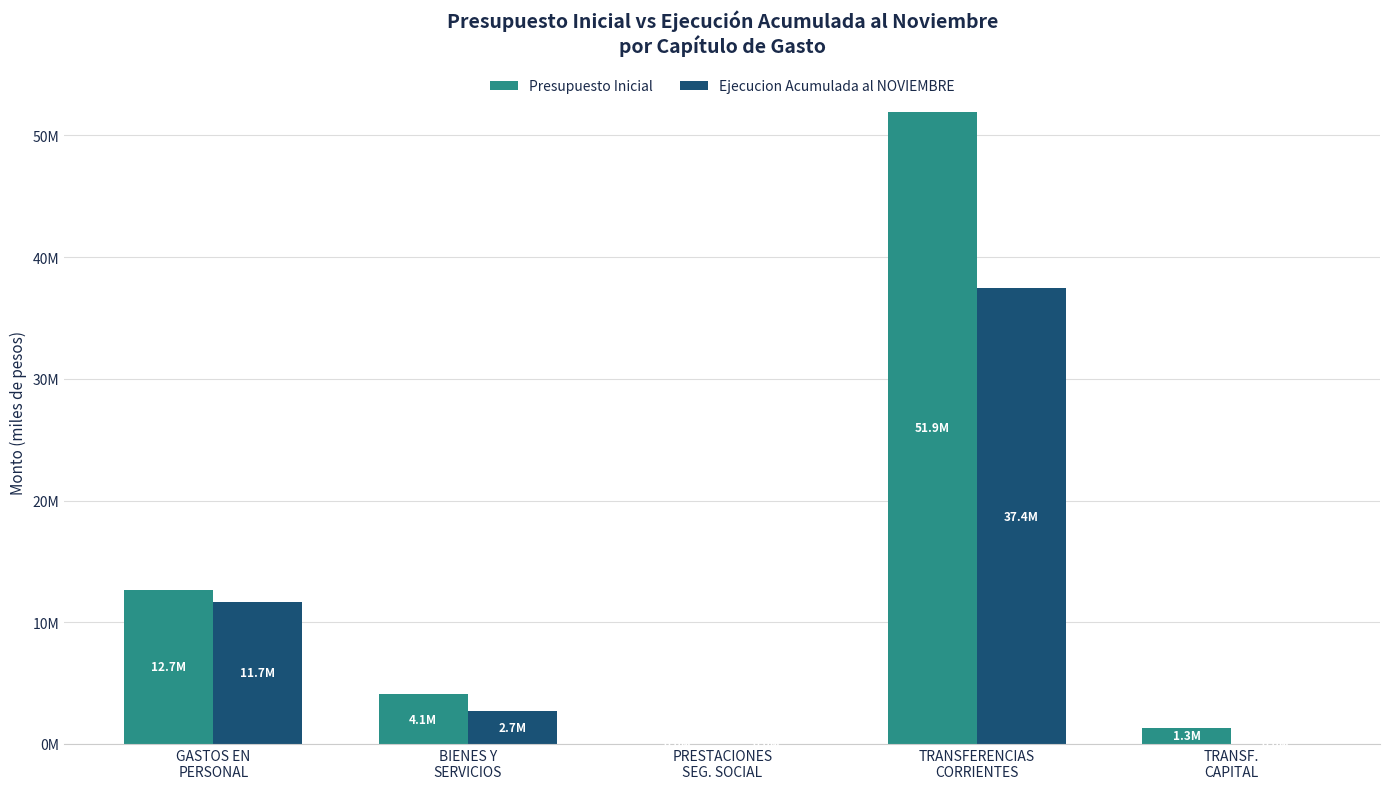

Are the bars horizontal?

No